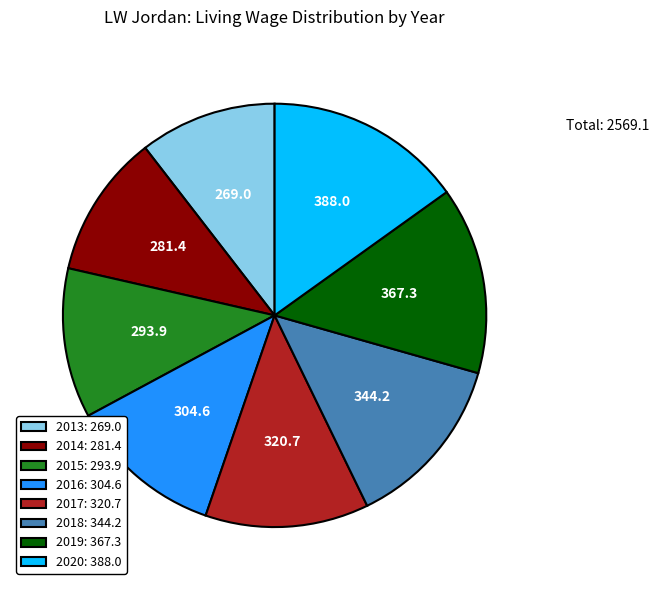

Is there any slice that represents more than half of the pie?

No